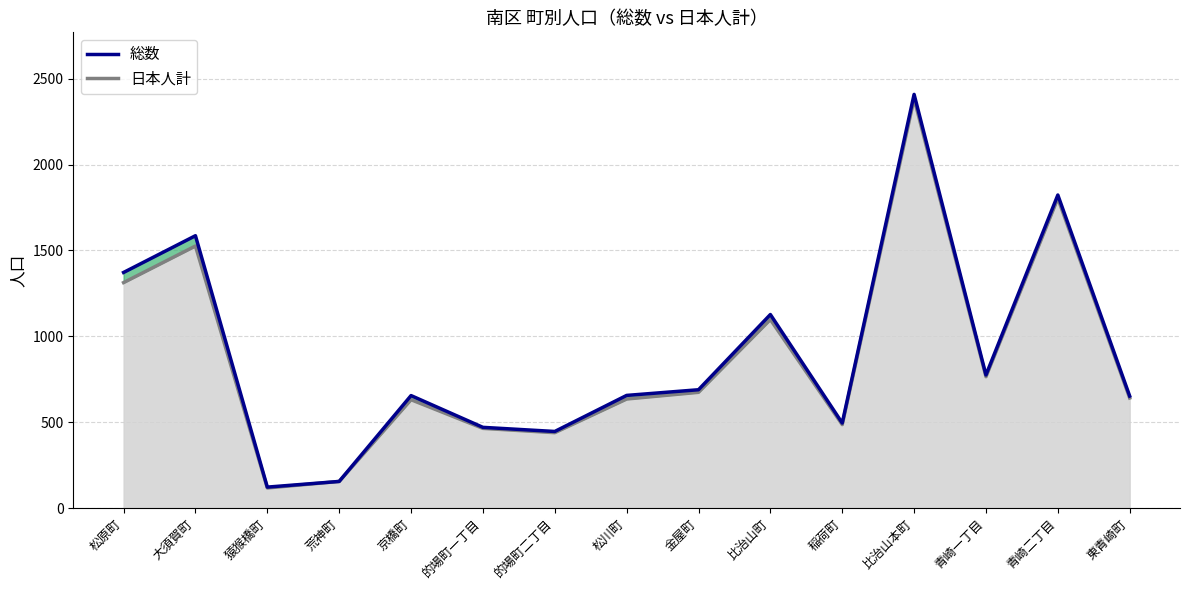

At which label is 日本人計 closest to 1250?

松原町